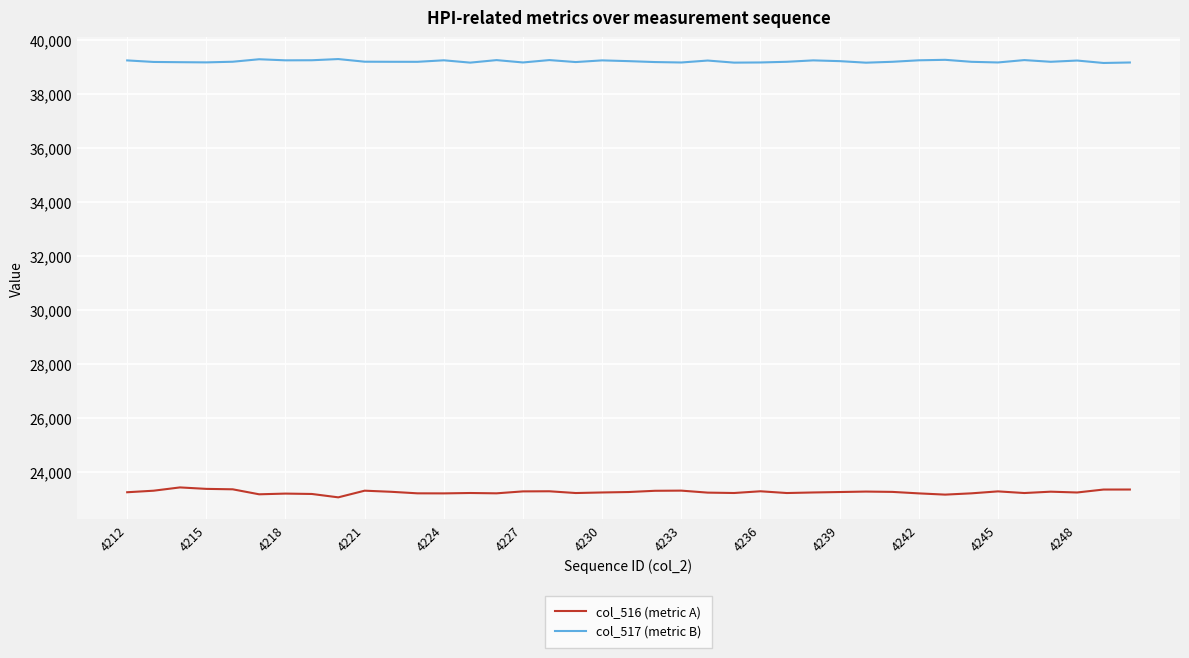

True or false: col_516 (metric A) and col_517 (metric B) intersect in this chart.

False